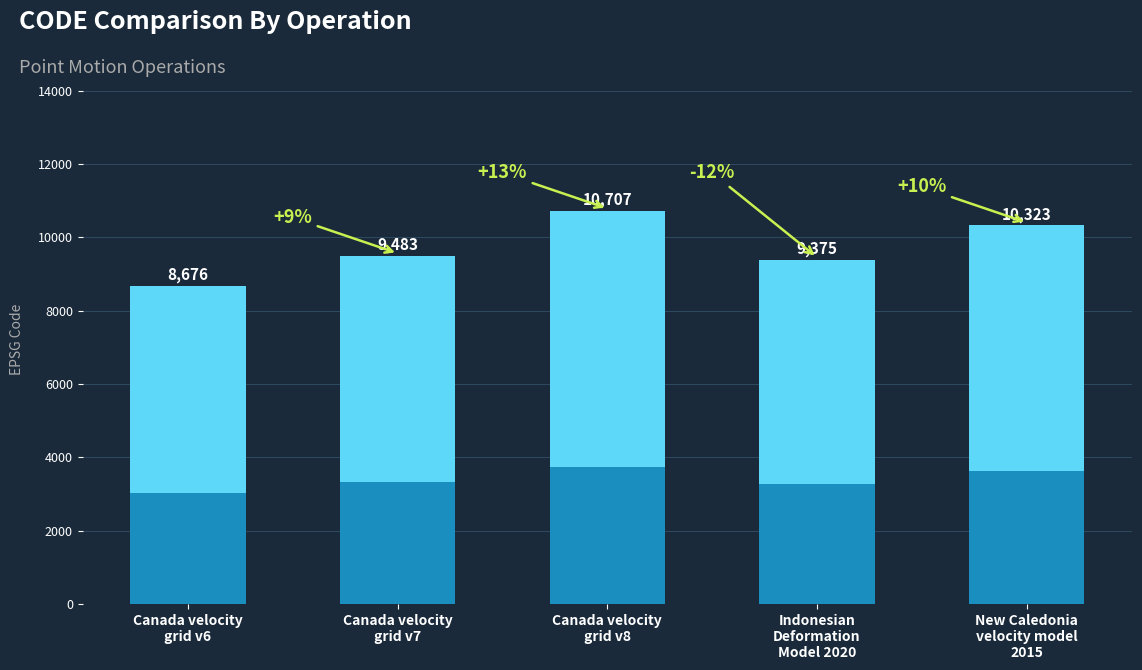

Reading left to right, transcribe all the data shown in this chart.

Canada velocity
grid v6=8676	Canada velocity
grid v7=9483	Canada velocity
grid v8=10707	Indonesian
Deformation
Model 2020=9375	New Caledonia
velocity model
2015=10323